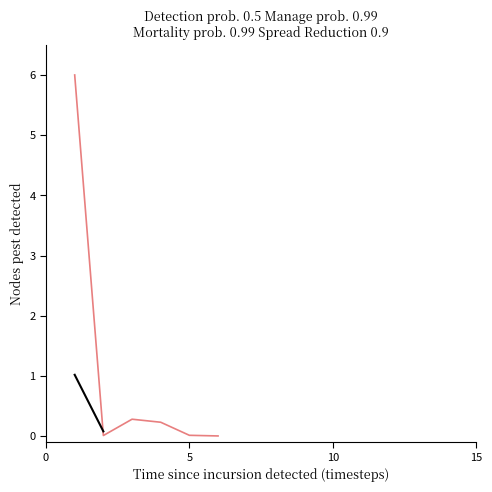

What is the greatest value displayed?

6.0